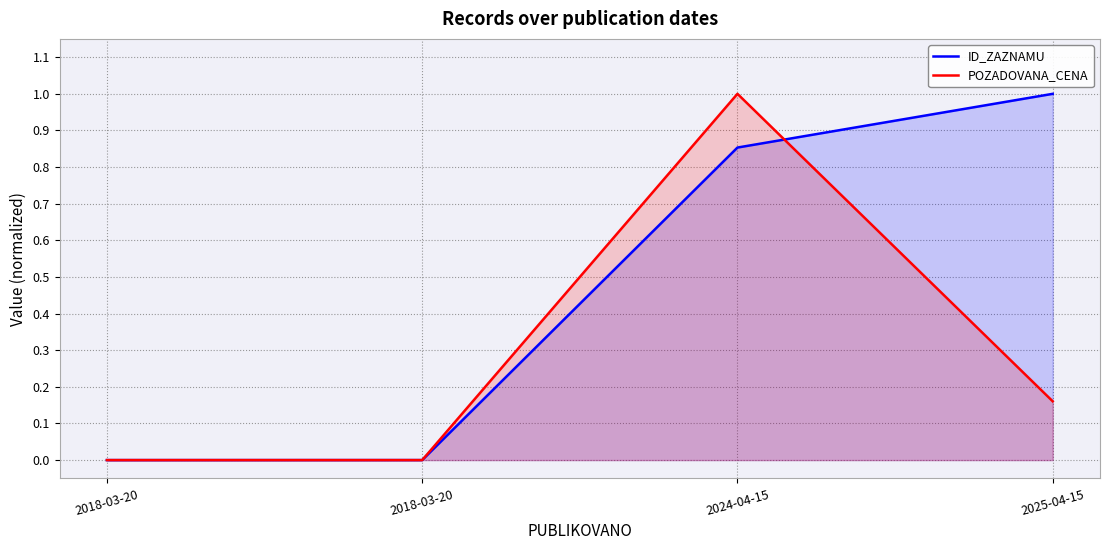

What is the total value across all series at 2025-04-15?

1.2